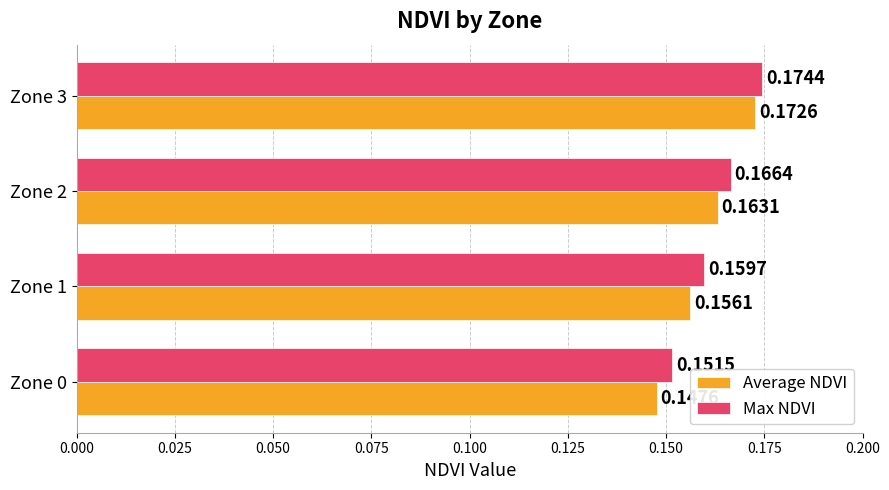

Count the Max NDVI values in the range 0 to 1.

4